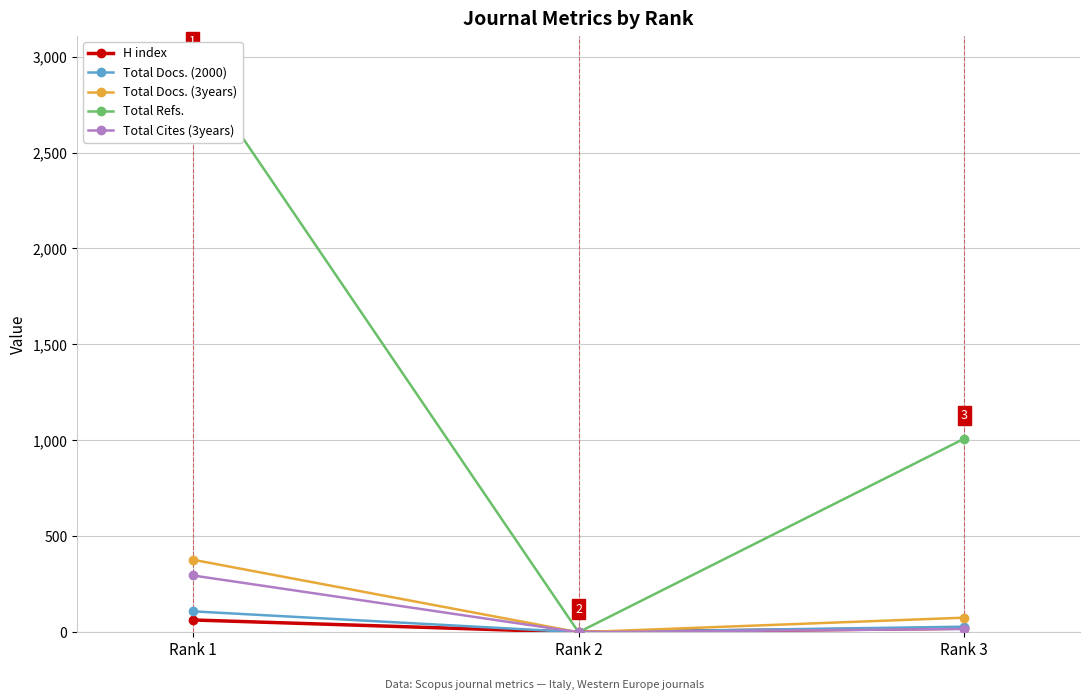

Is it true that Total Cites (3years) equals -100 at Rank 2?

False